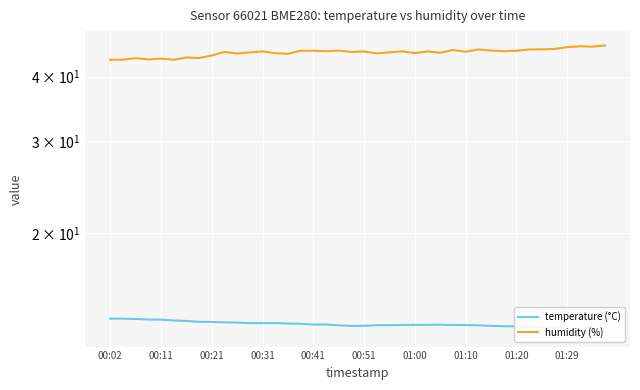

What is the difference between the temperature (°C) values at 39 and 32?

0.3